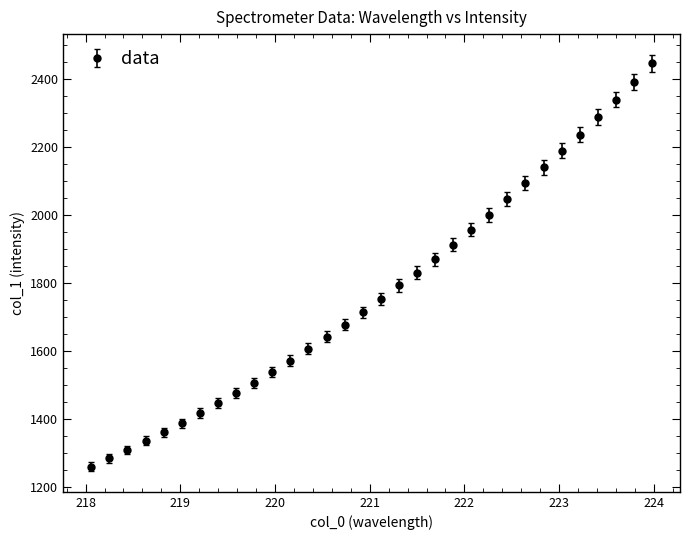

What is the smallest value displayed?

1258.3